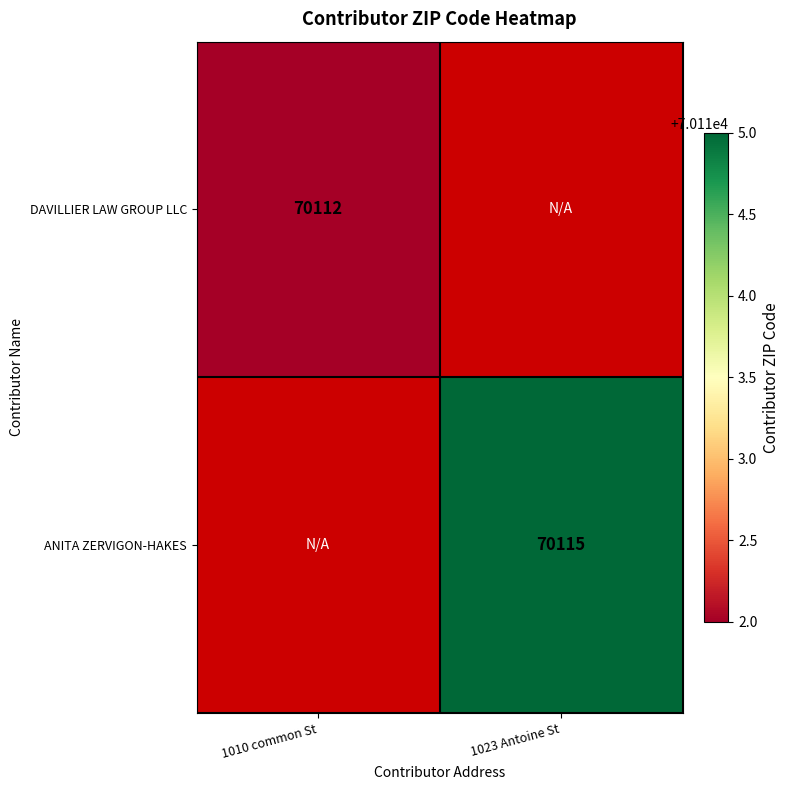

The value of DAVILLIER LAW GROUP LLC at 1010 common St is 70112. True or false?

True